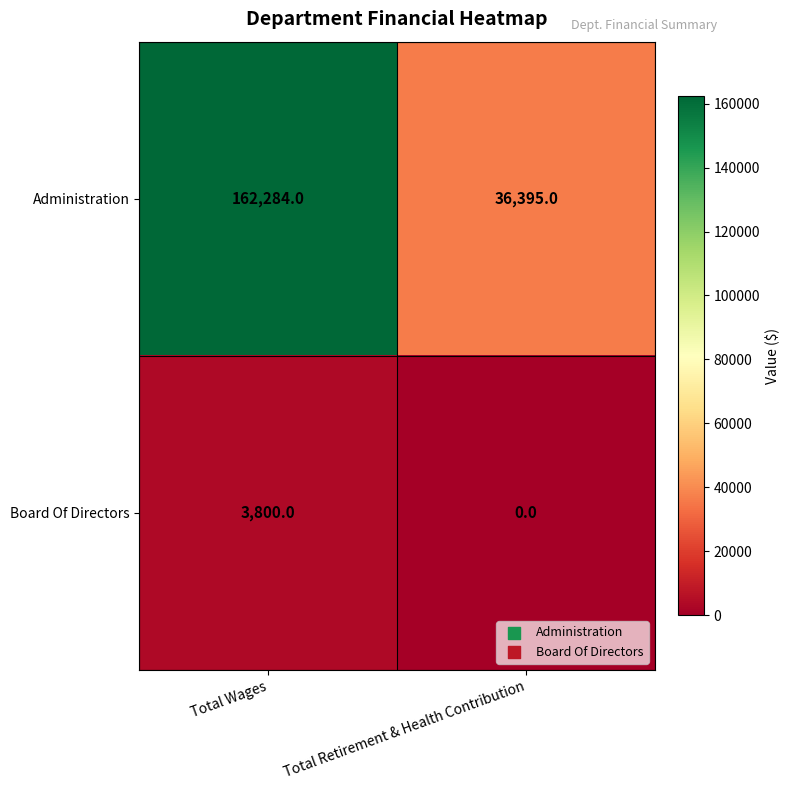

Reading left to right, what are all the values shown in this chart?

Administration: Total Wages=162284	Total Retirement & Health Contribution=36395
Board Of Directors: Total Wages=3800	Total Retirement & Health Contribution=0